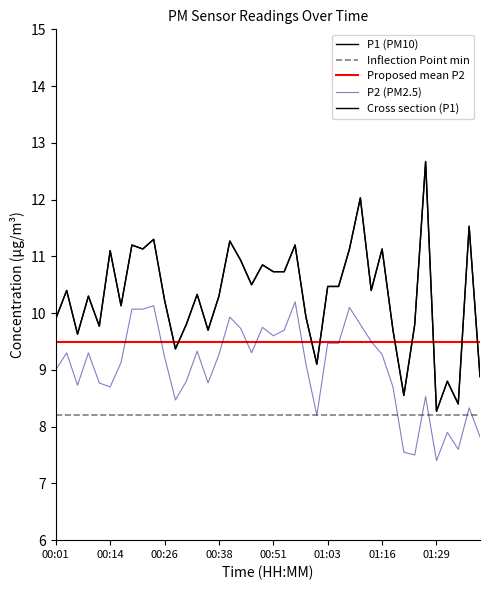

What position from the left is 00:06?

3